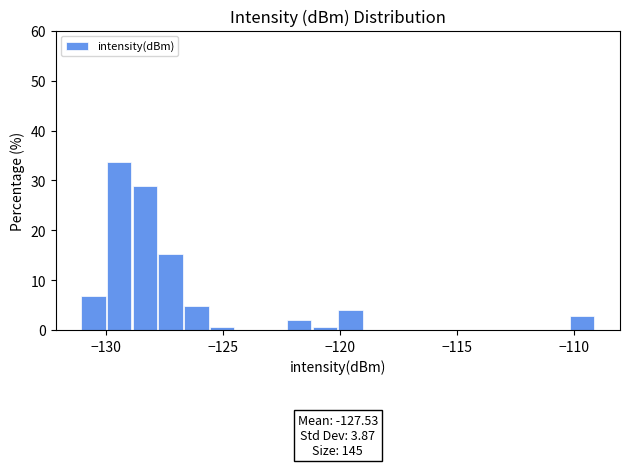

Around what value on the x-axis is the tallest bar? Give the approximate position of its centre, as read against the axis.

-129.5